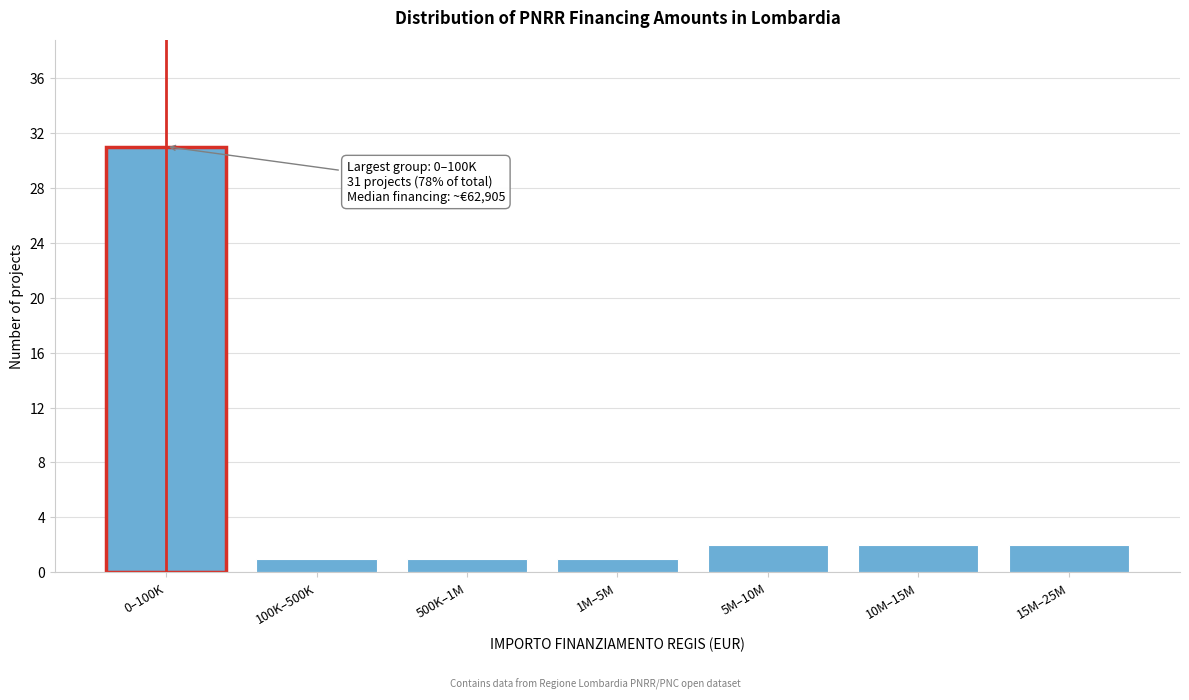

Reading right to left, what are all the values shown in this chart?

2	2	2	1	1	1	31